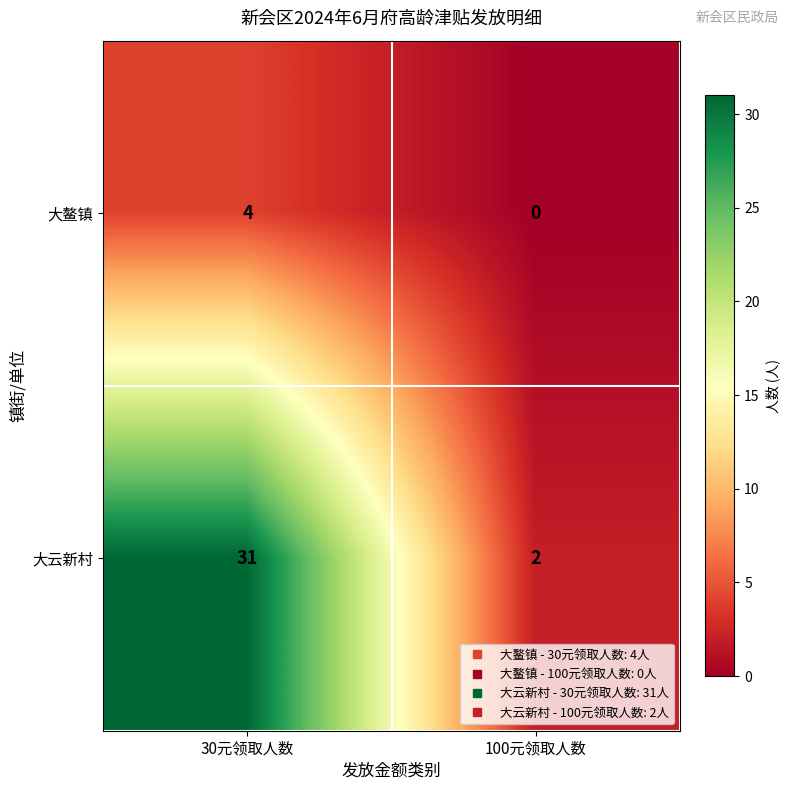

What is the total value across all series at 100元领取人数?

2